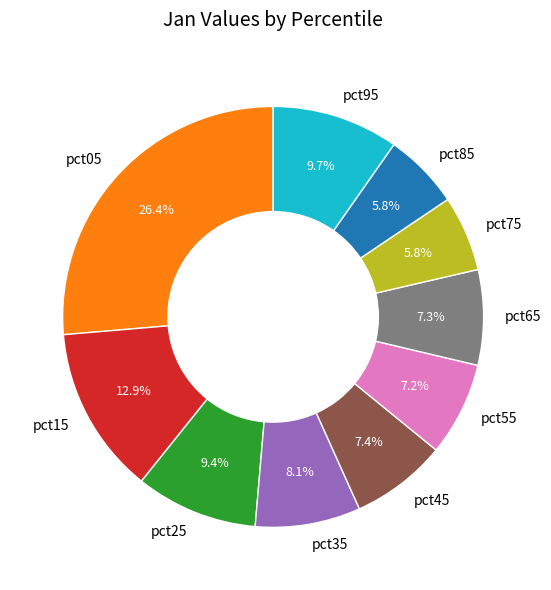

Which slice is the largest?

pct05